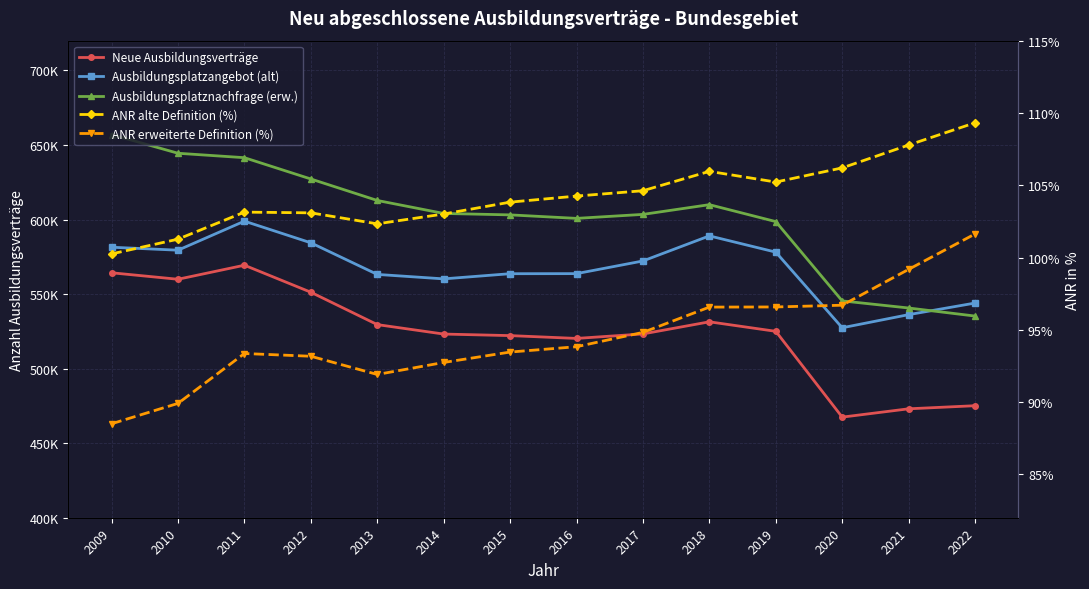

Which series has the largest total across all categories?

Ausbildungsplatznachfrage (erw.)